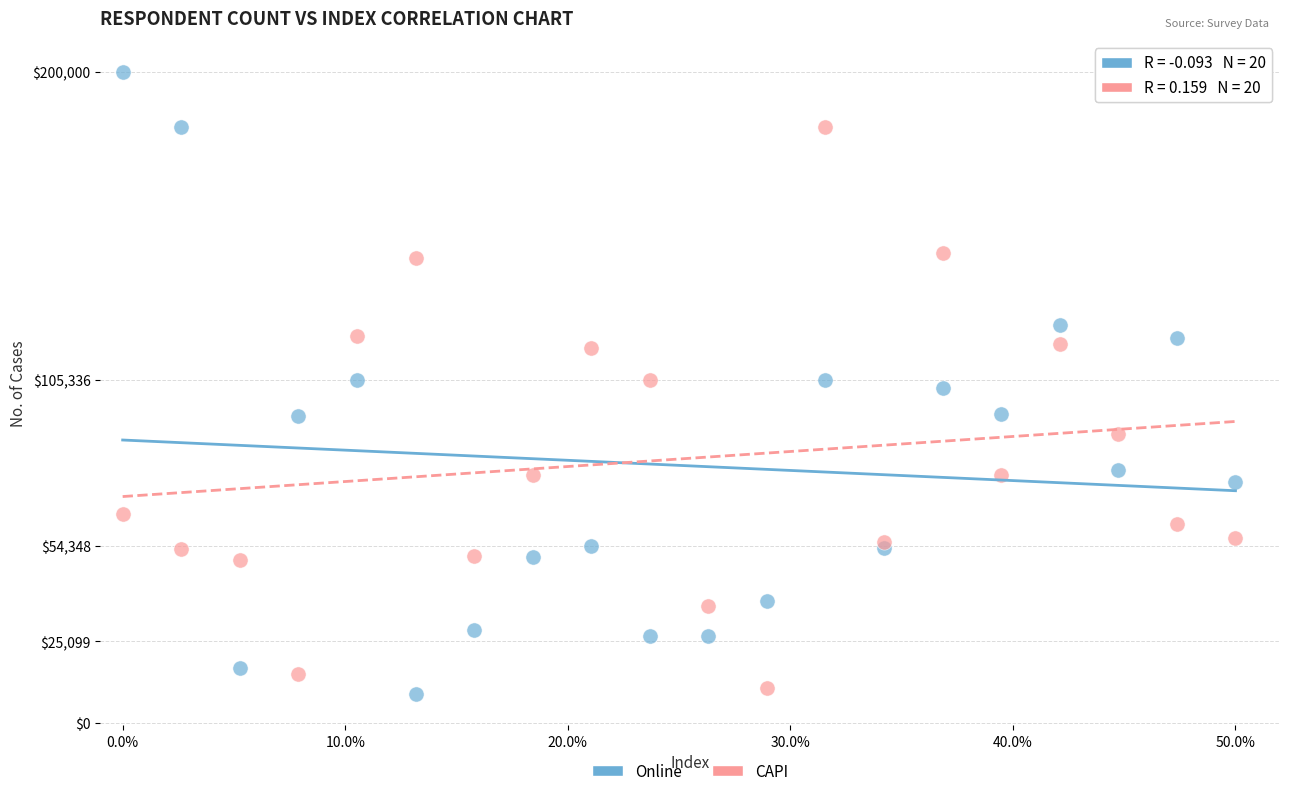

What are all the series names shown in the legend?

Online, CAPI